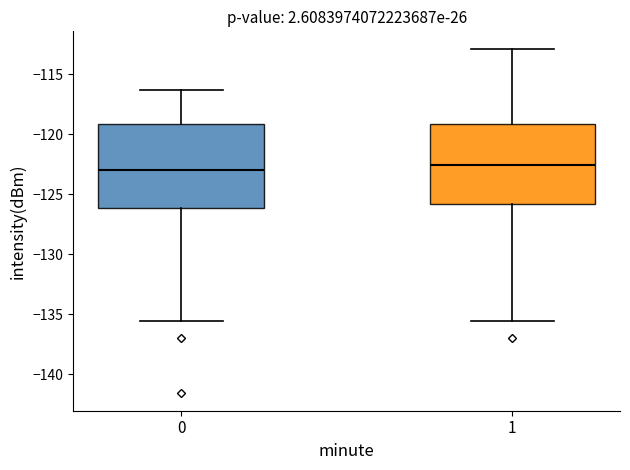

Where does the lower whisker of the box at x = 0 end on the y-axis? The values are not printed on the chart, so give them approximately, as read against the axis.

-135.5